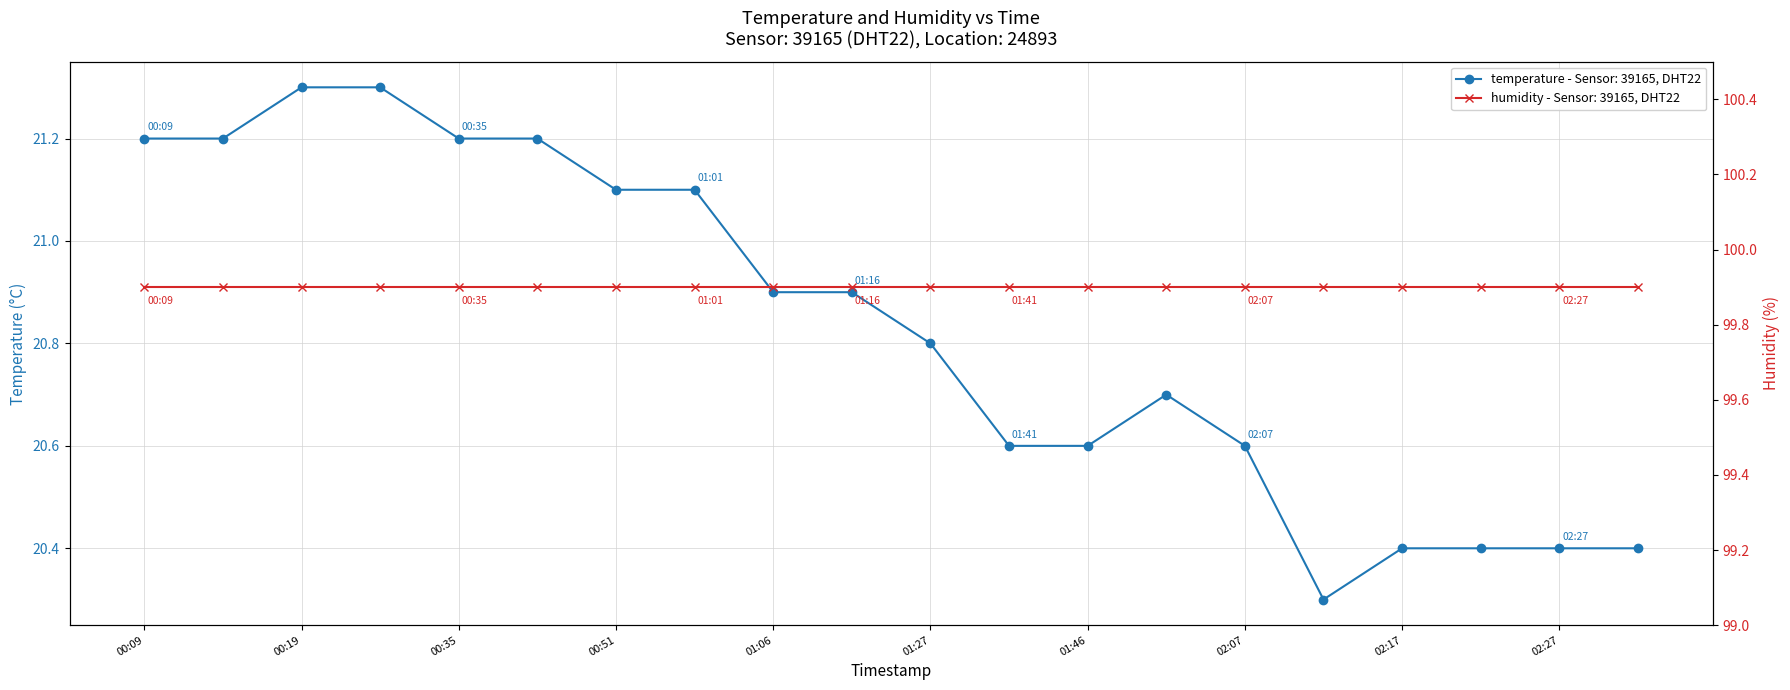

True or false: the data shows 20.6 at 02:07.

True